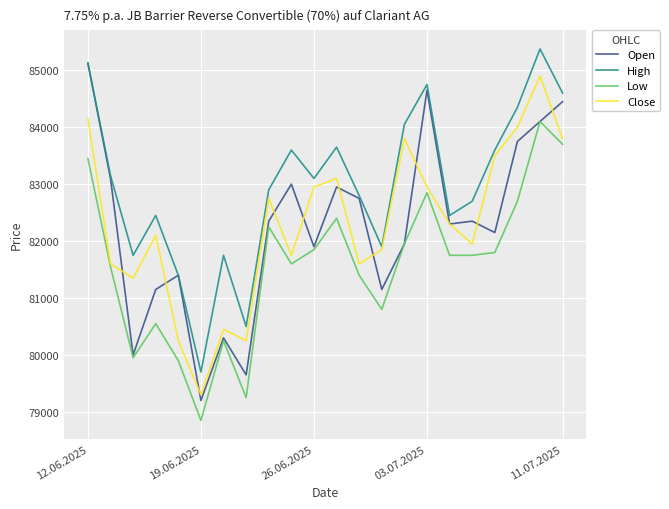

What is the difference between the maximum and minimum values in the Close series?

5600